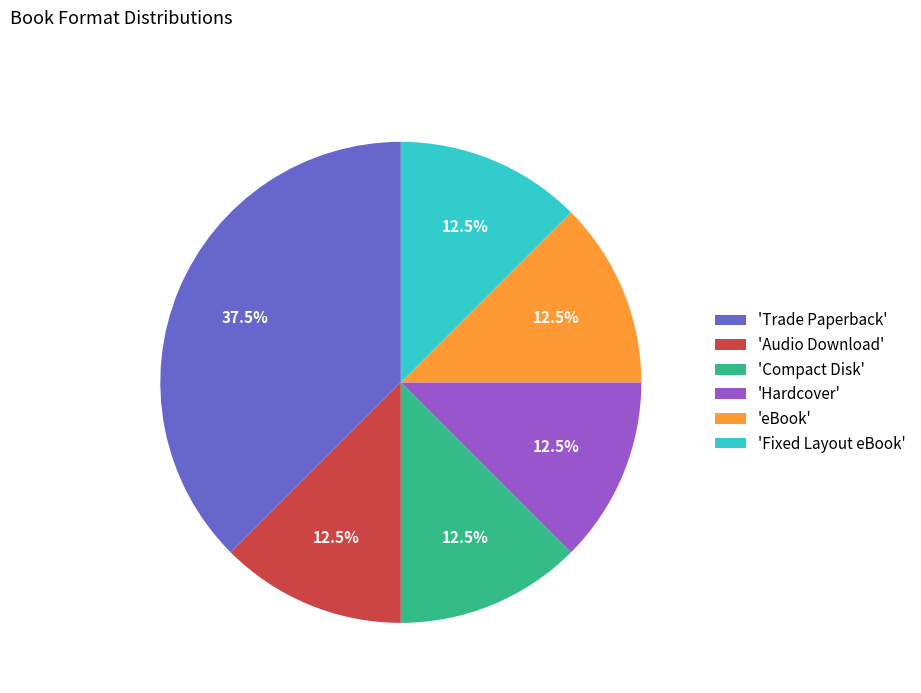

Approximately how many times larger is the value at 'Audio Download' compared to 'Compact Disk'?

1.0